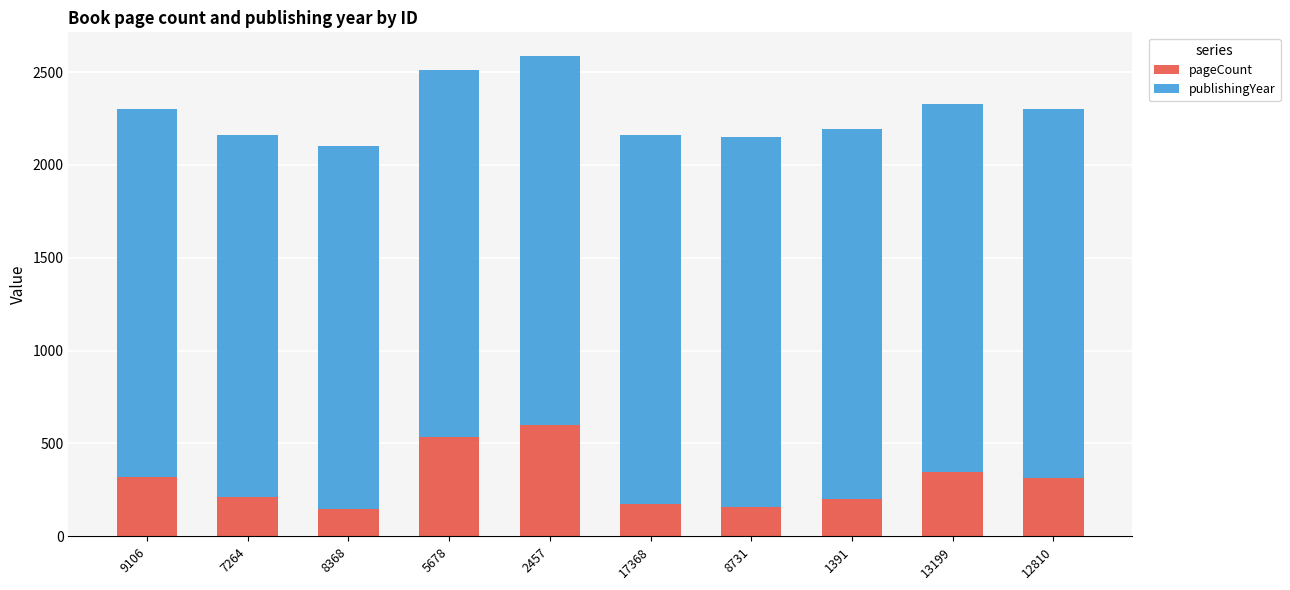

The pageCount series shows 230 at 5678. True or false?

False